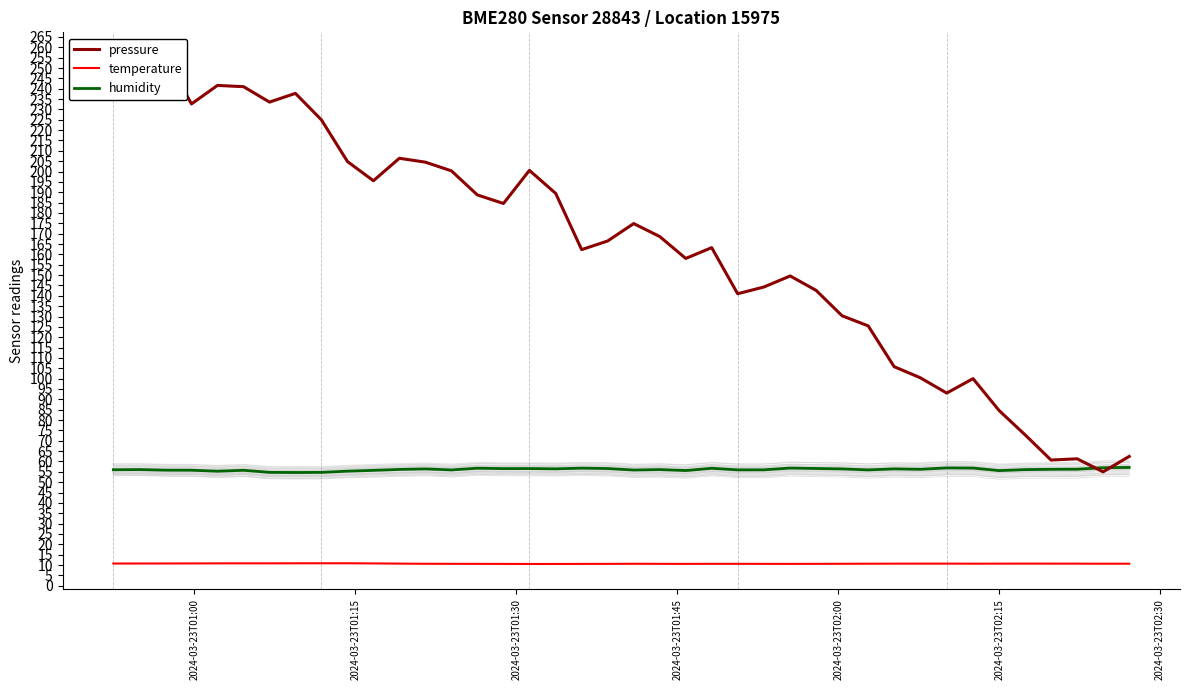

How many lines are shown in the chart?

3